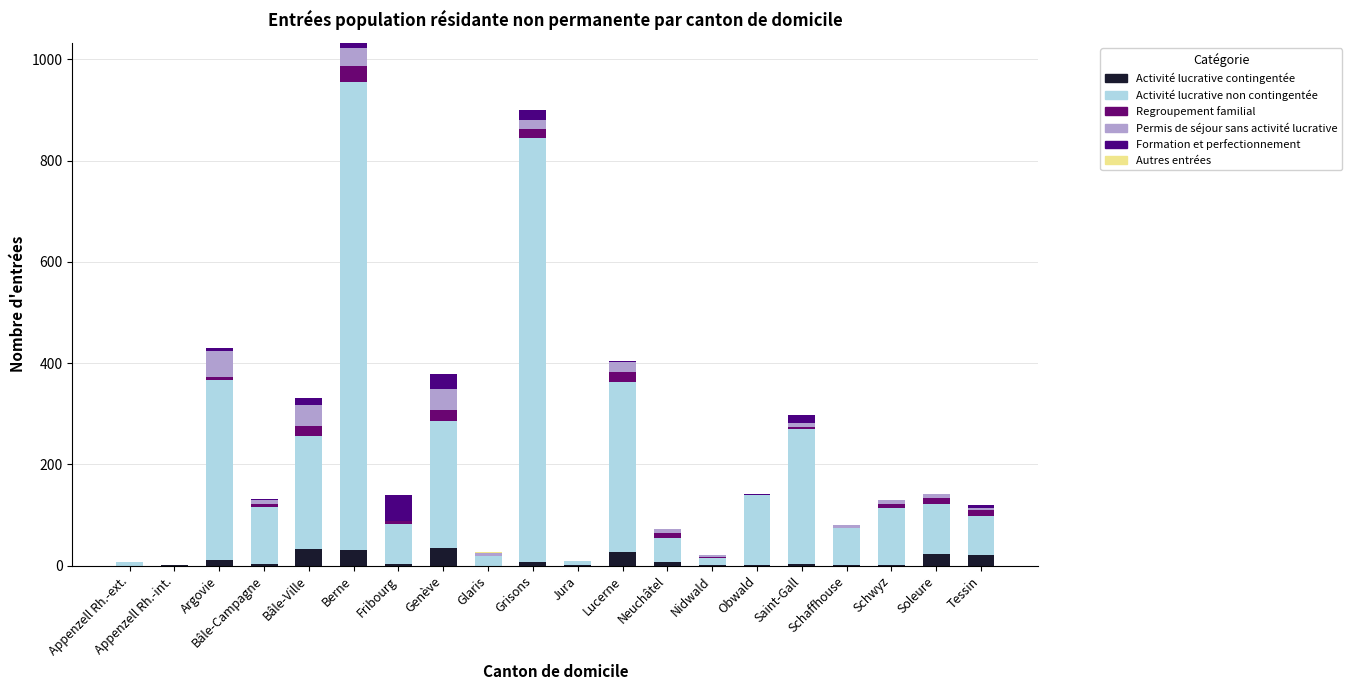

Does the chart contain stacked bars?

Yes